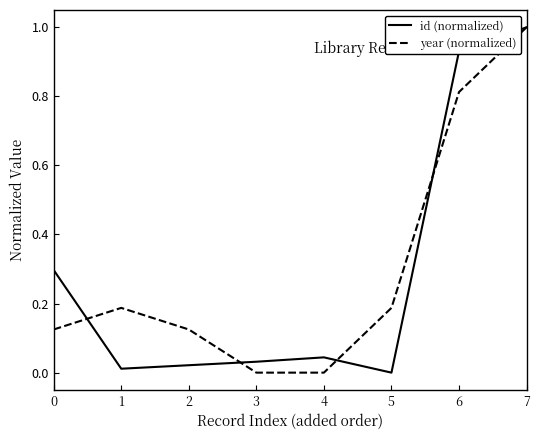

Where is the first local maximum for year (normalized)?

1